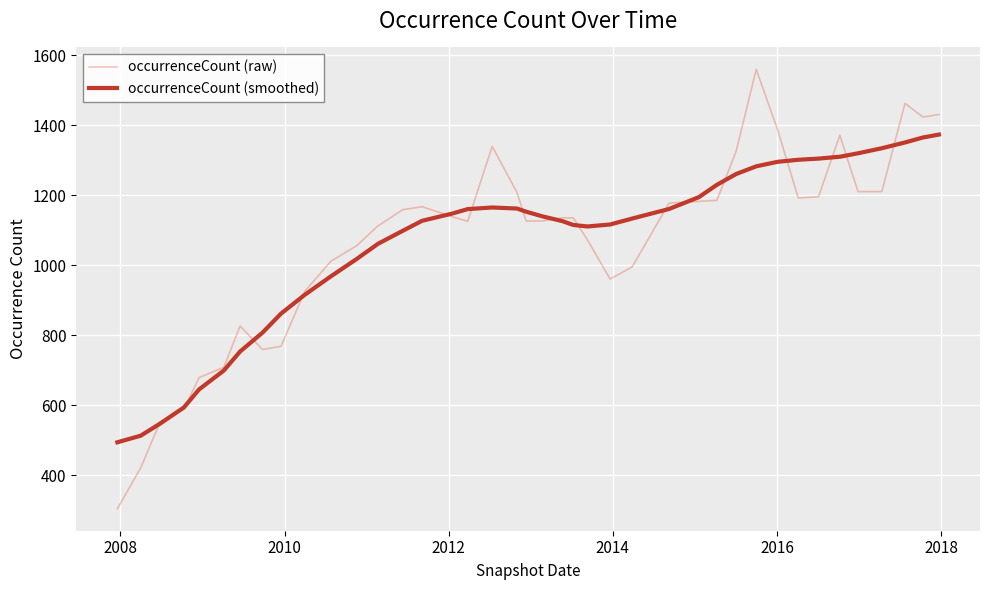

What is the difference between the maximum and minimum values in the occurrenceCount (smoothed) series?

879.0